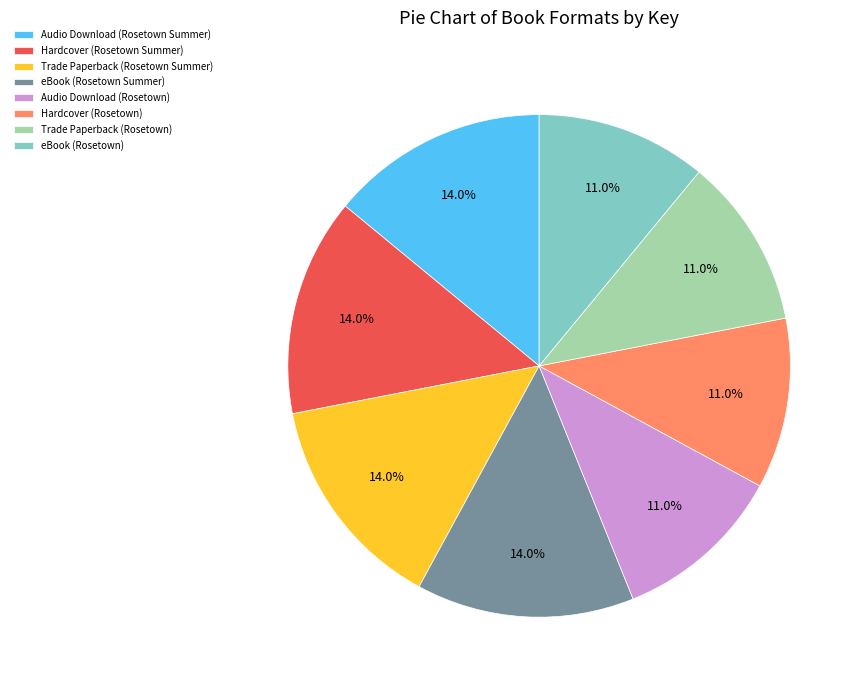

Count the number of slices in the pie.

8